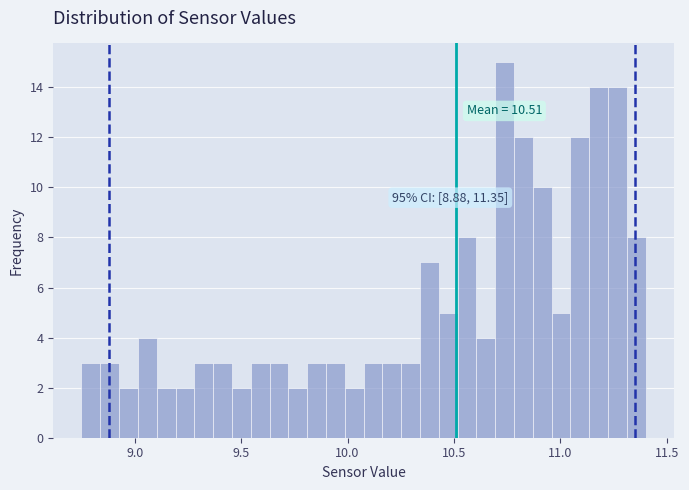

Read against the x-axis, roughly where is the centre of the tallest bar?

10.75